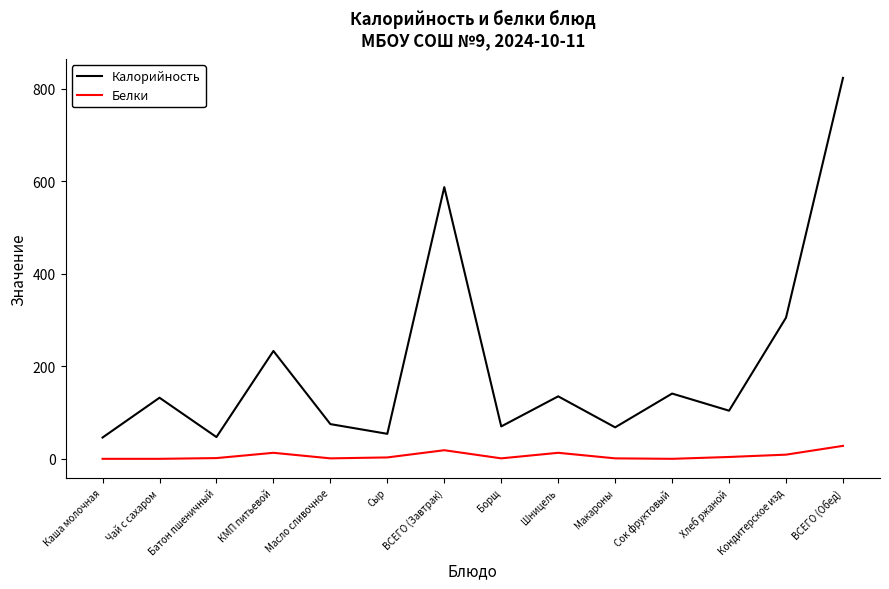

Does the chart display data point markers on the line(s)?

No